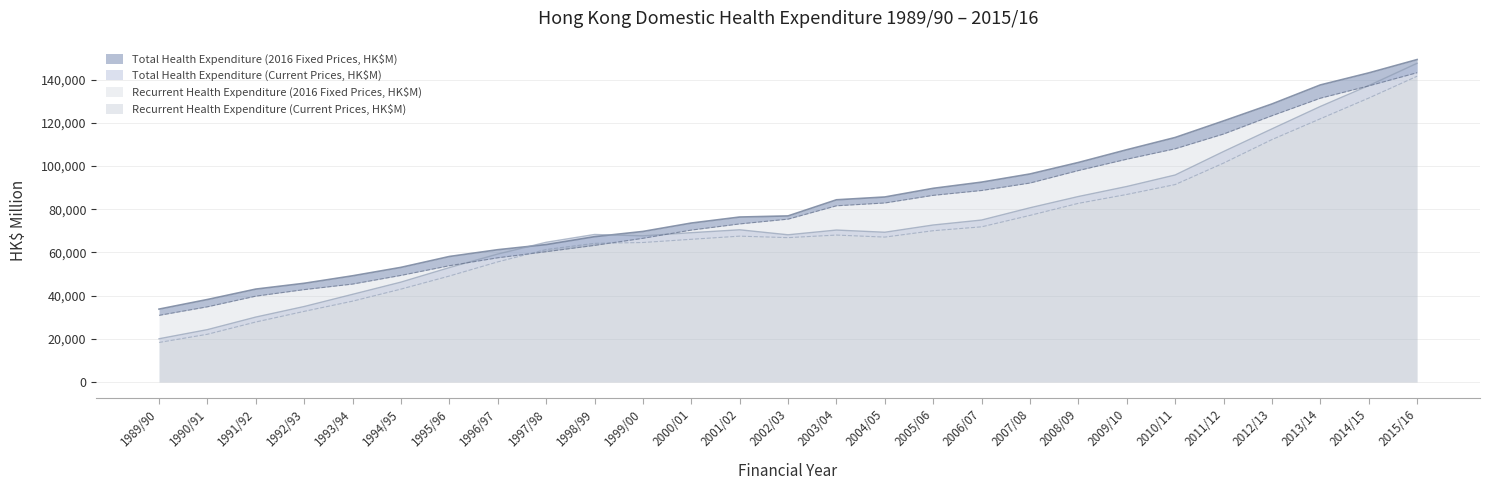

True or false: Recurrent Health Expenditure (Current Prices, HK$M) and Total Health Expenditure (2016 Fixed Prices, HK$M) intersect in this chart.

False